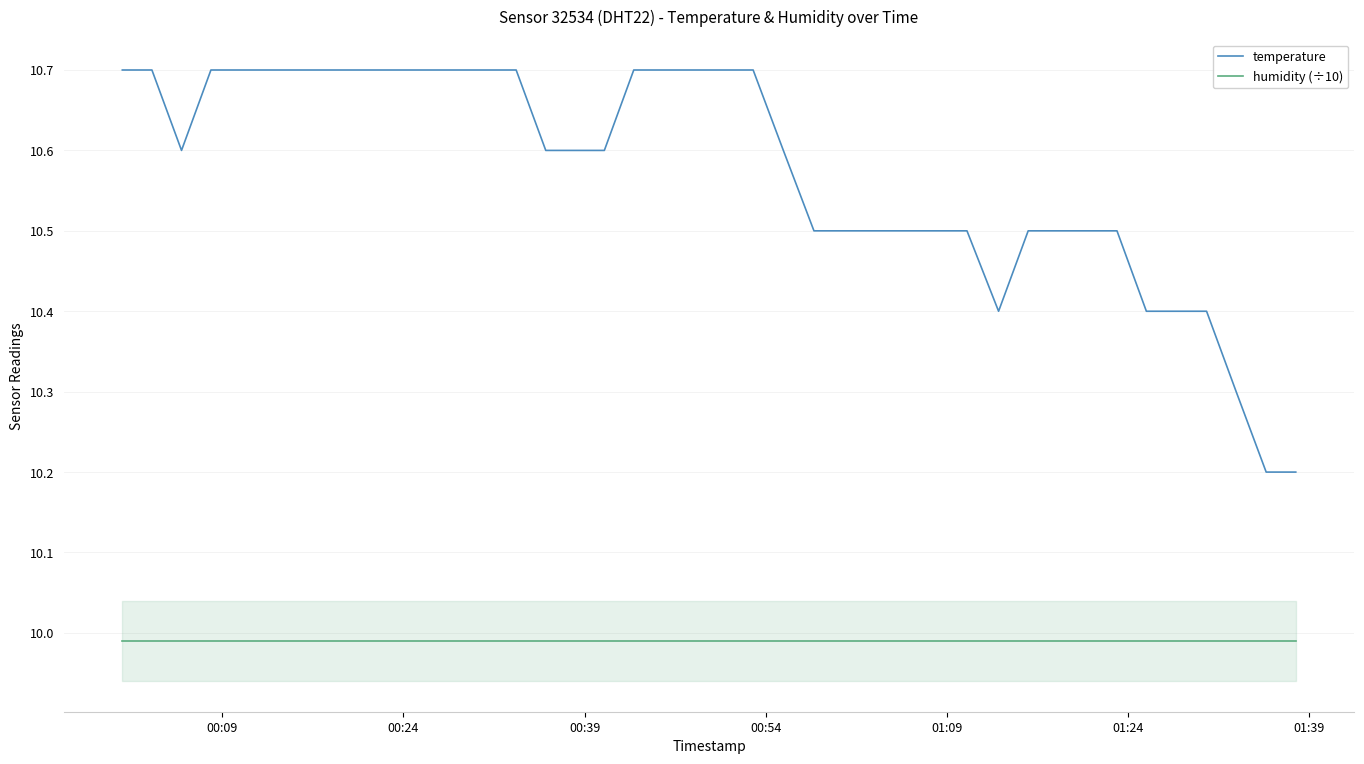

What is the maximum value for humidity (÷10)?

10.0